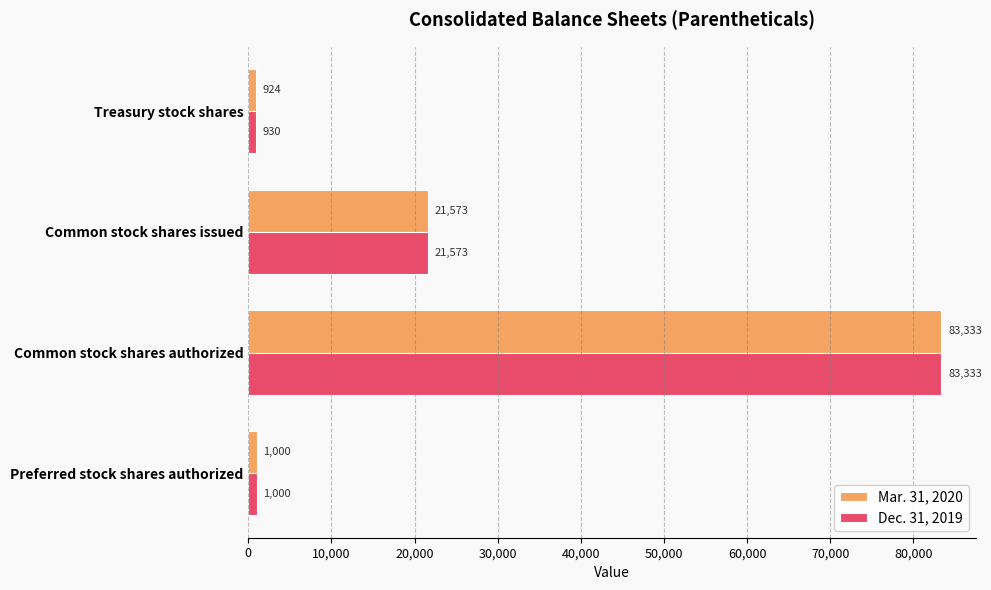

How many series are shown in this chart?

2